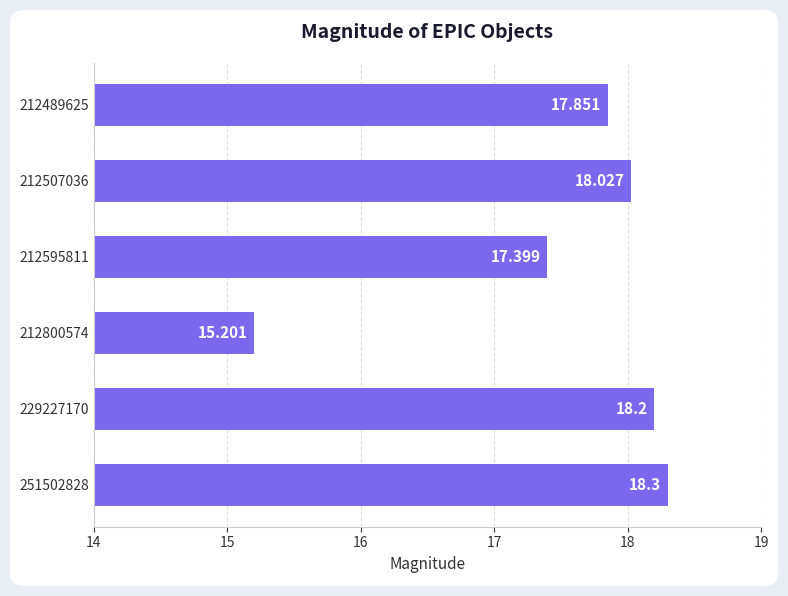

Does the chart contain any negative values?

No